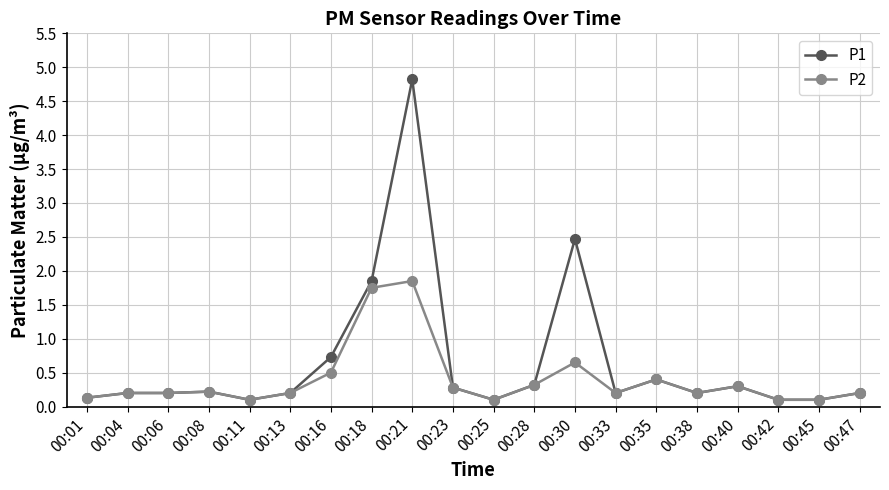

How many lines are shown in the chart?

2